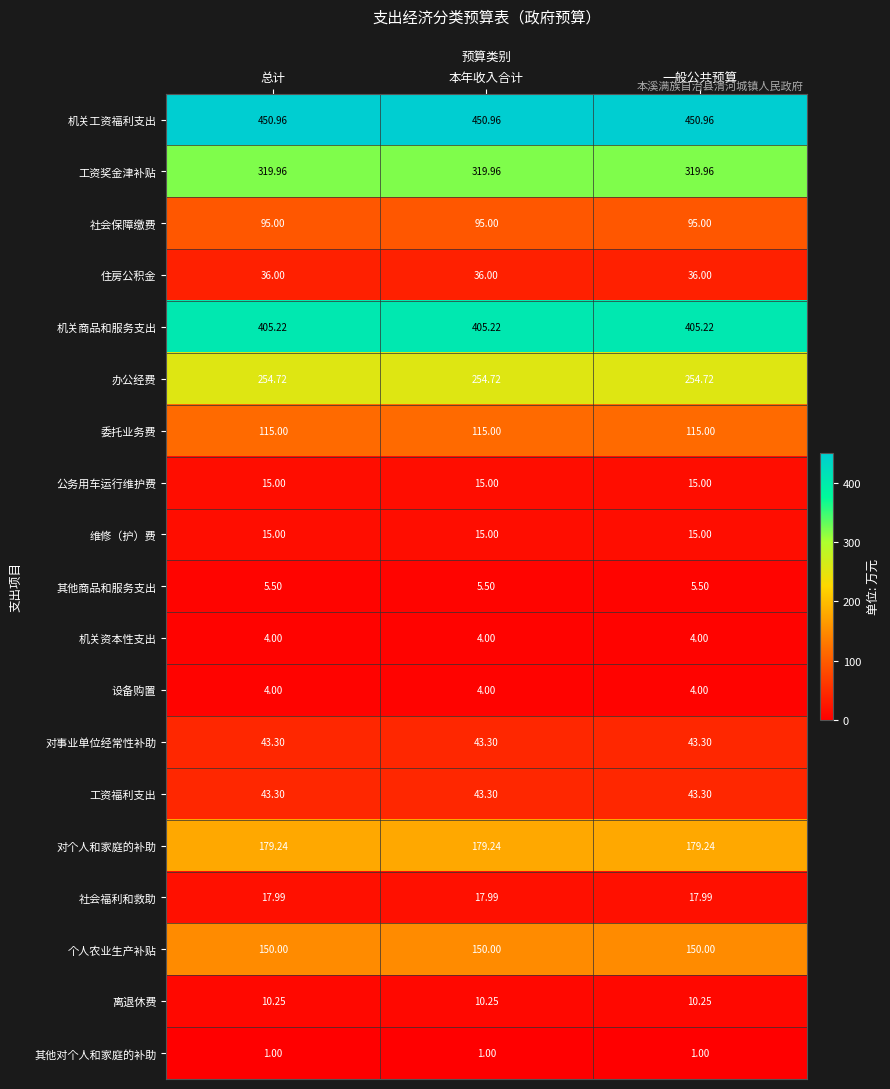

Which series has the largest total across all categories?

机关工资福利支出